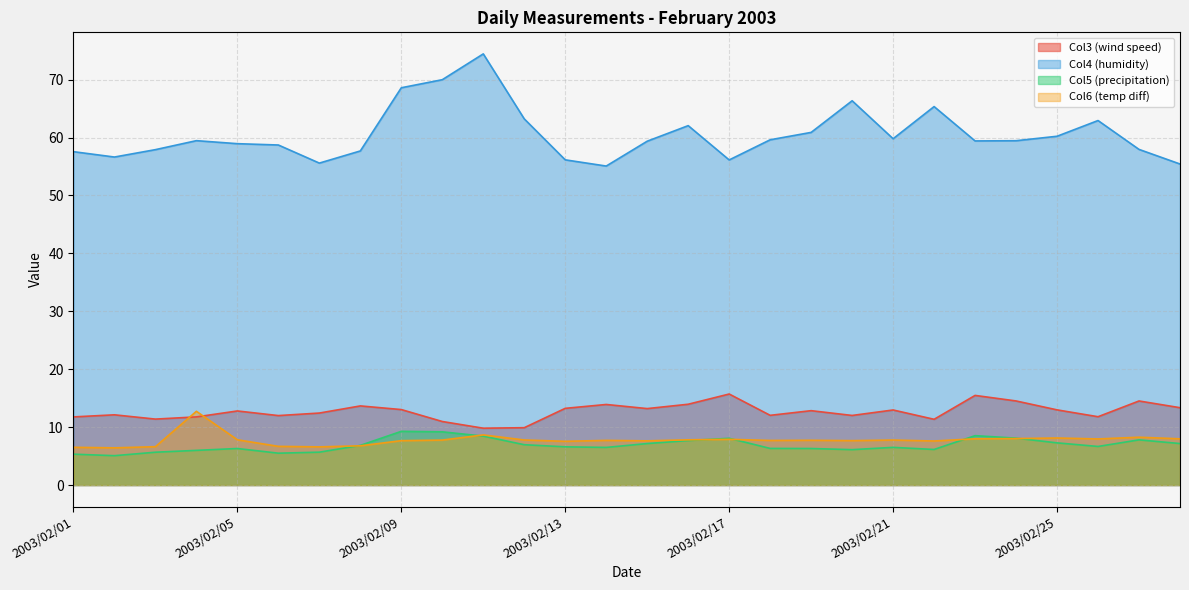

True or false: Column4 has more than 0 interior local peaks.

True